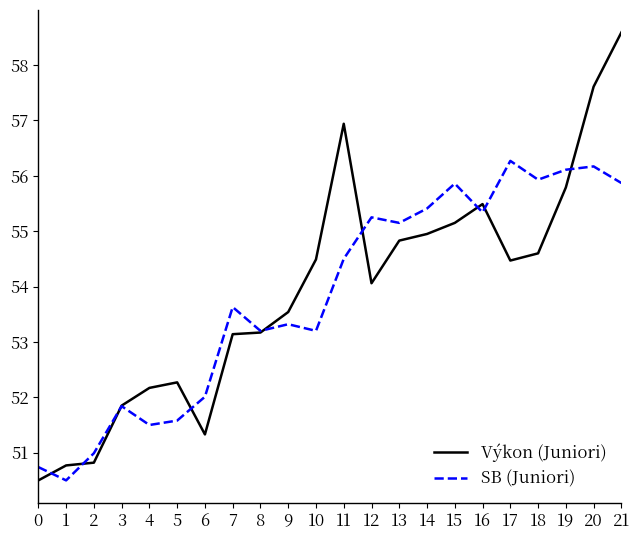

What is the maximum value shown in the chart?

58.6